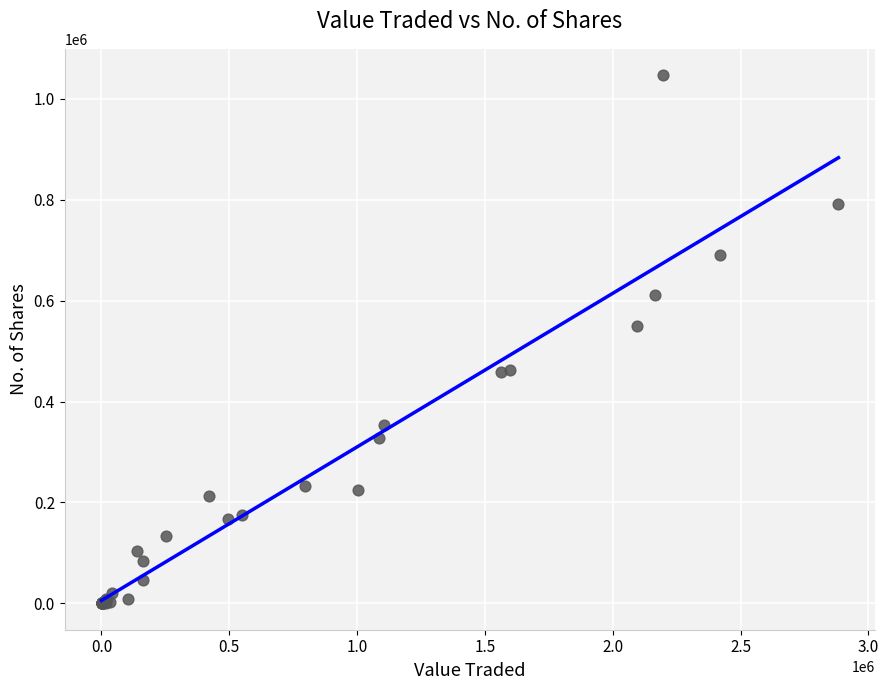

What Y value in the scatter plot is closest to 523417?

549148